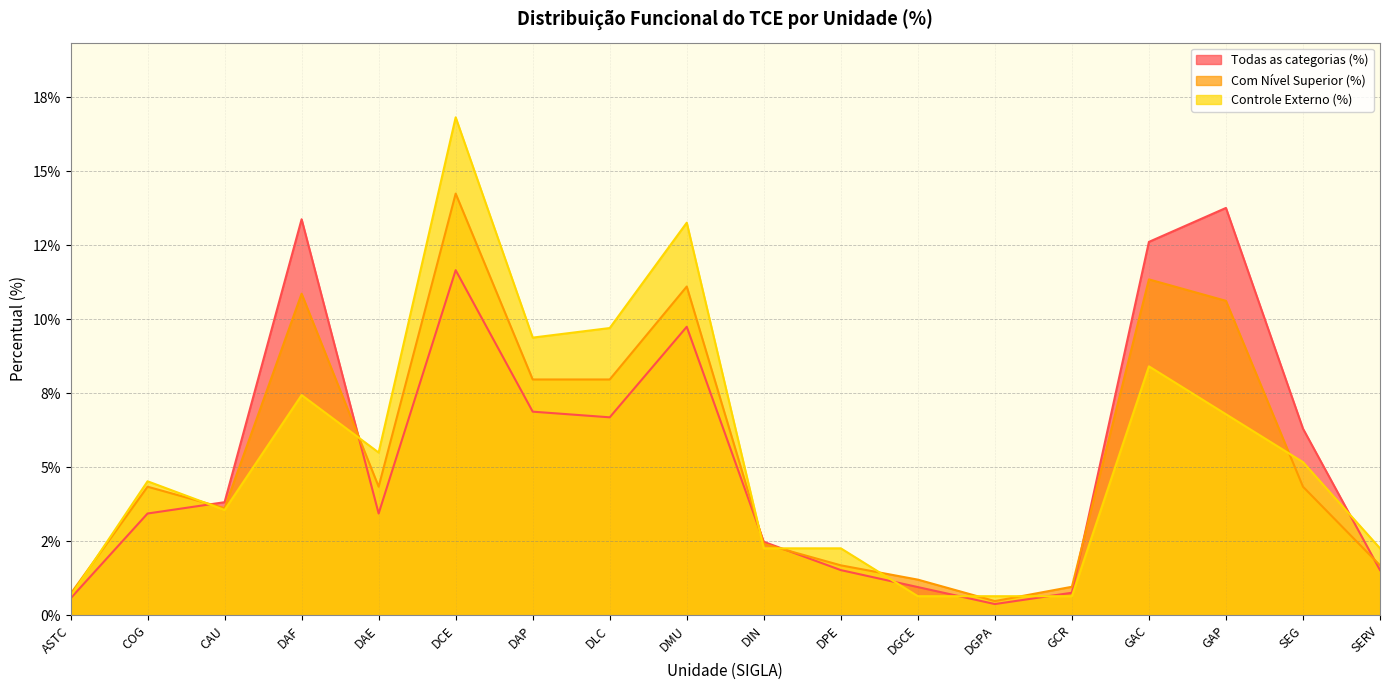

Count the number of categories in the chart.

18